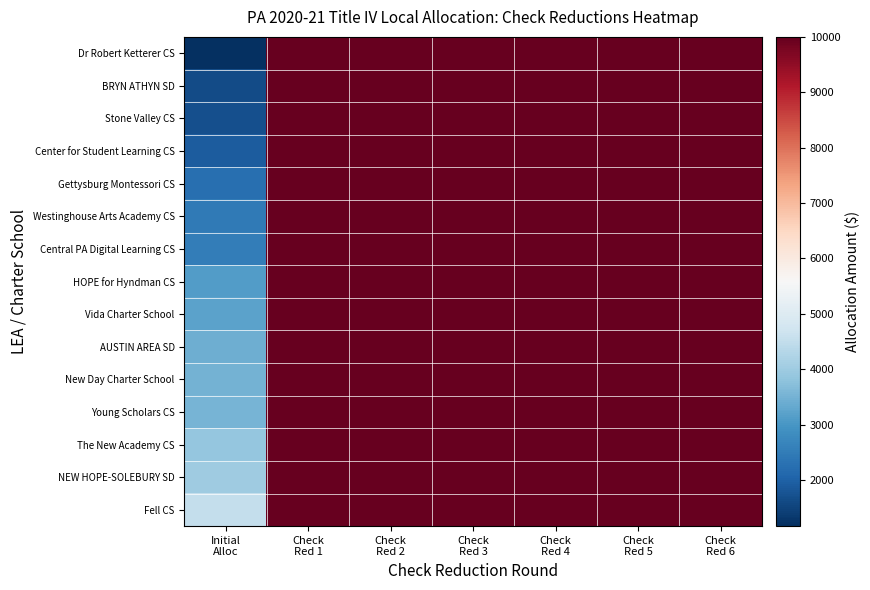

List the series in order of their peak value, lowest first.

Dr Robert Ketterer CS, BRYN ATHYN SD, Stone Valley CS, Center for Student Learning CS, Gettysburg Montessori CS, Westinghouse Arts Academy CS, Central PA Digital Learning CS, HOPE for Hyndman CS, Vida Charter School, AUSTIN AREA SD, New Day Charter School, Young Scholars CS, The New Academy CS, NEW HOPE-SOLEBURY SD, Fell CS